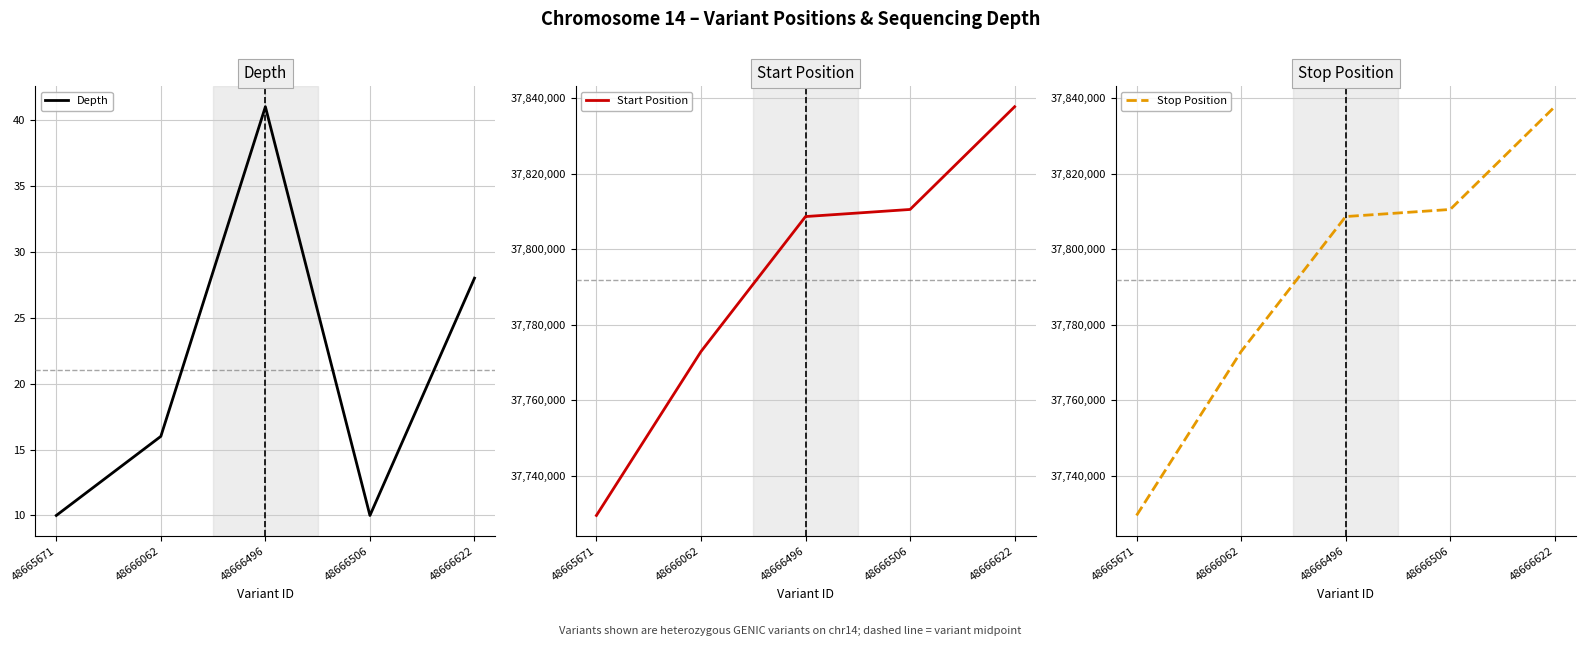

Count the number of categories in the chart.

5